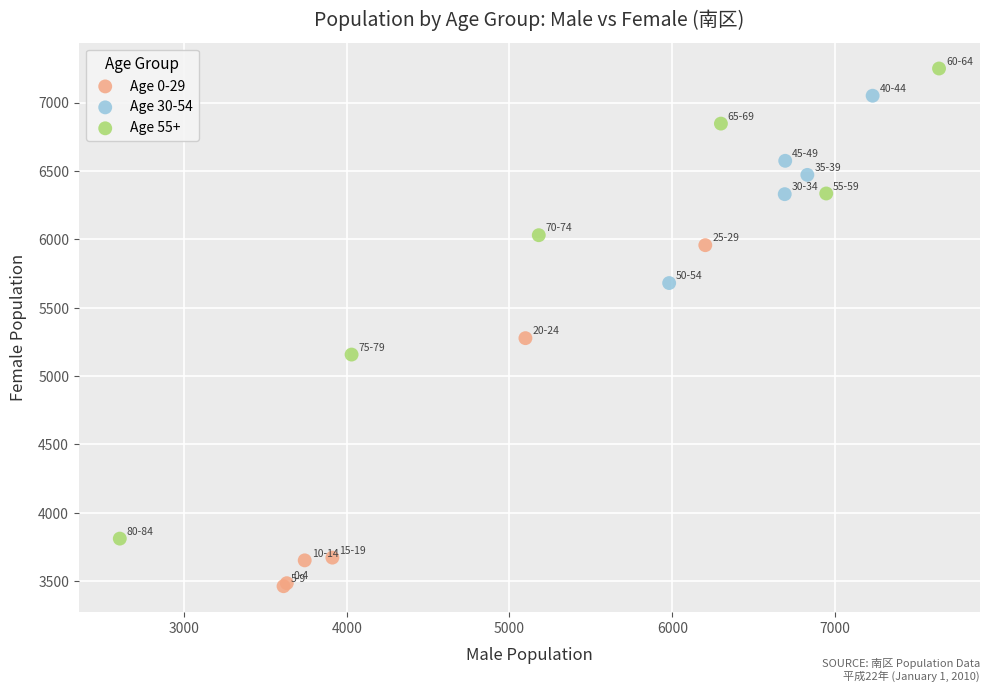

Which series reaches the maximum Y coordinate?

Age 55+